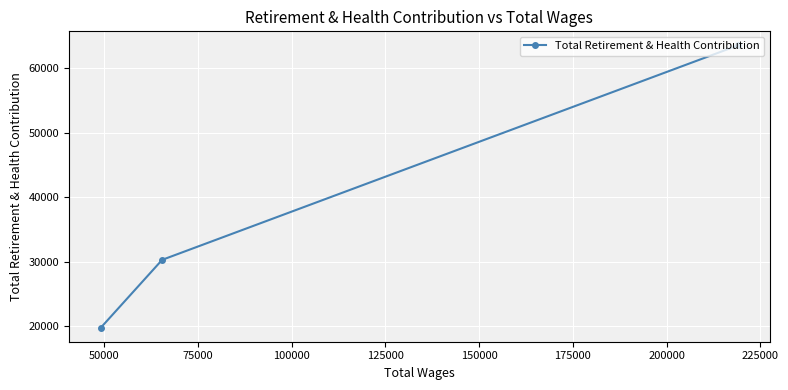

Count the number of categories in the chart.

3